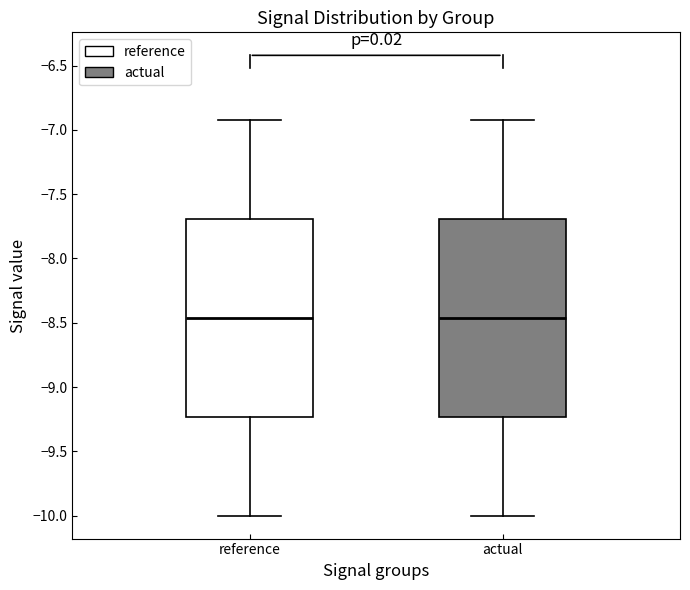

Reading left to right, read every box against the y-axis: the position of its median line, the range the box covers, and the ends of its whiskers. The values are not printed on the chart, so give them approximately, as read against the axis.

reference: median -8.45, box -9.25 to -7.70, whiskers -10.00 to -6.90
actual: median -8.45, box -9.25 to -7.70, whiskers -10.00 to -6.90